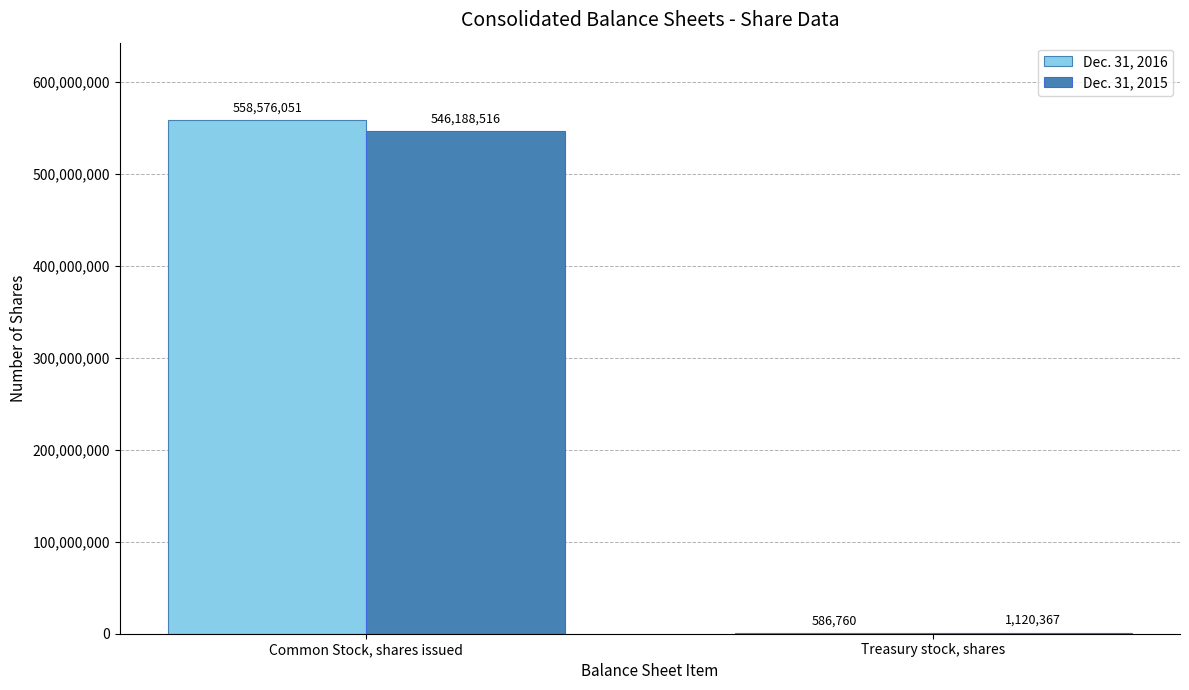

Between Common Stock, shares issued and Treasury stock, shares, which series saw the biggest shift?

Dec. 31, 2016